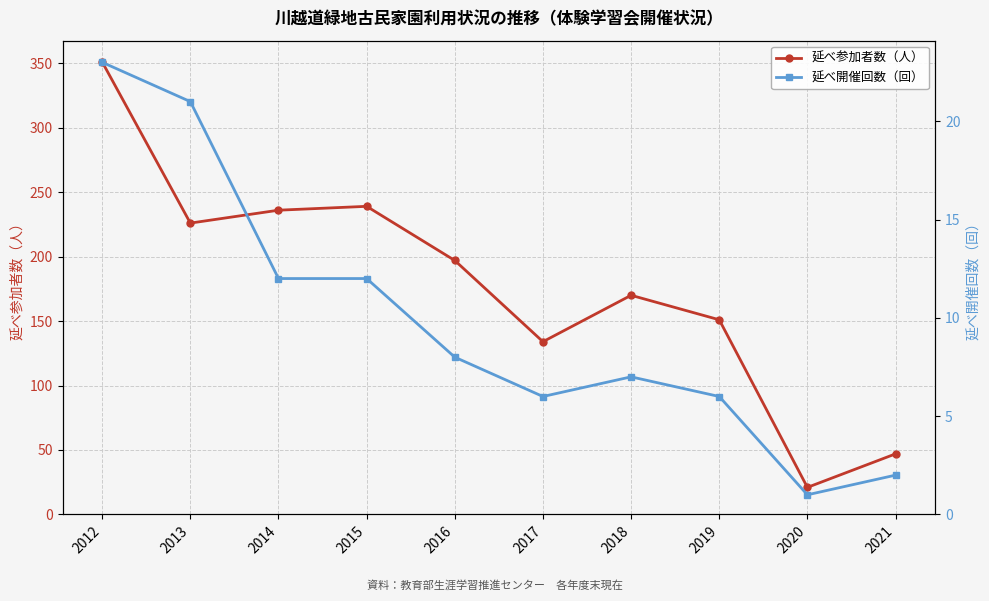

How many data points in 延べ参加者数（人） are above 197?

4